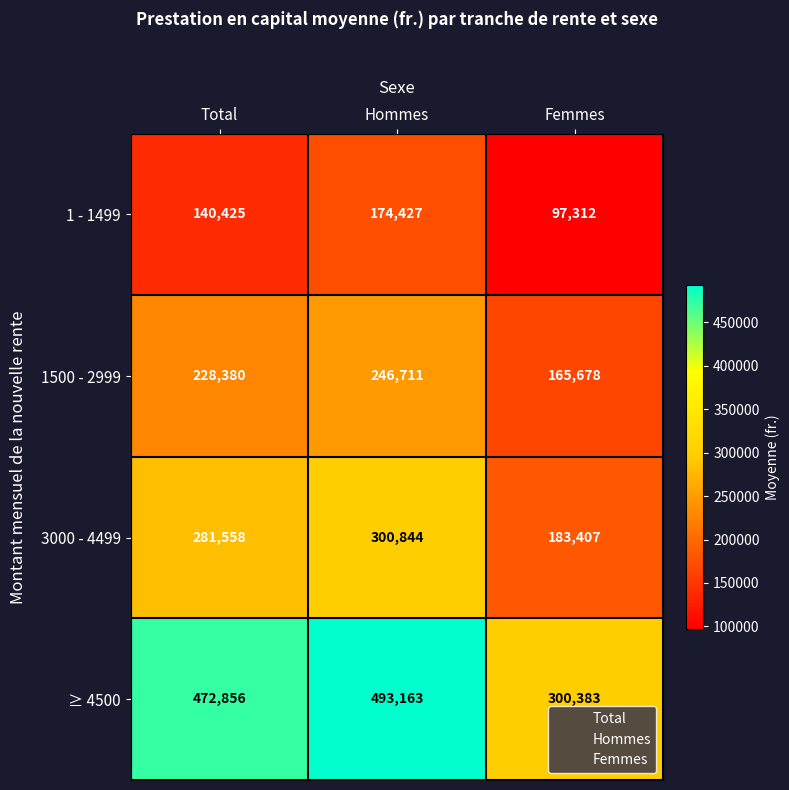

What is the total value across all series at Hommes?

1215145